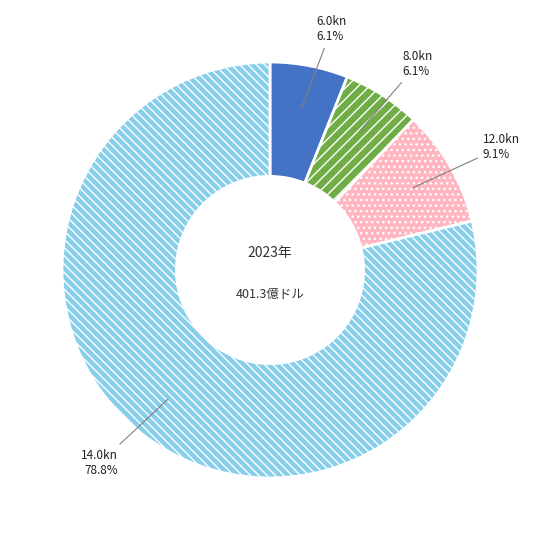

Which slice is the largest?

14.0kn